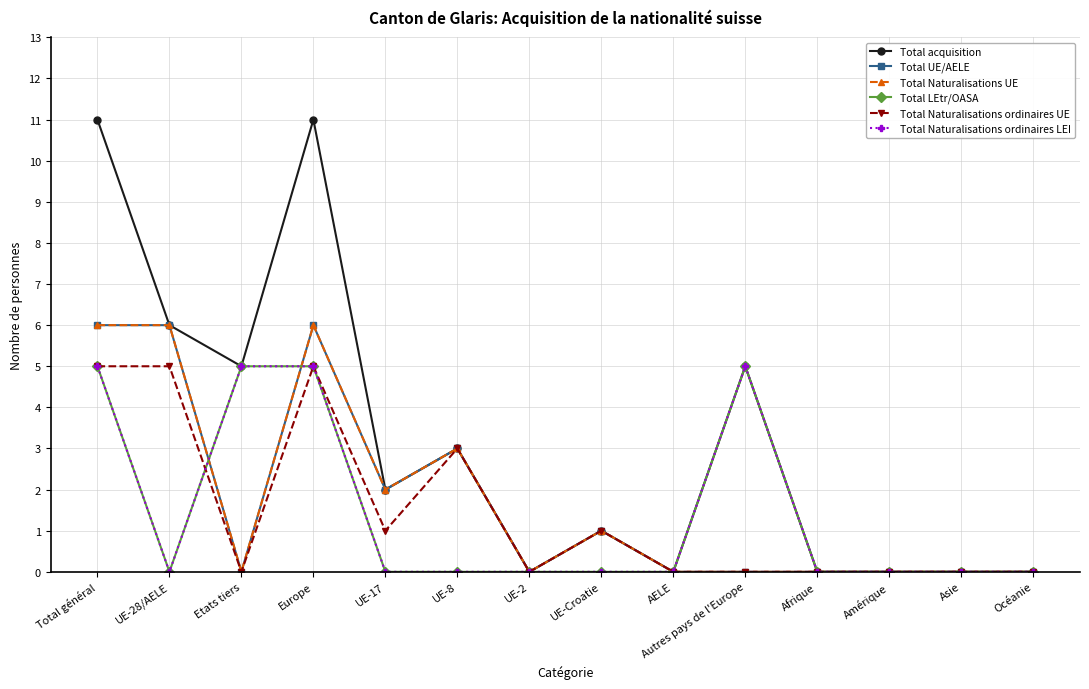

What is the difference between the maximum and minimum values in the Total Naturalisations UE series?

6